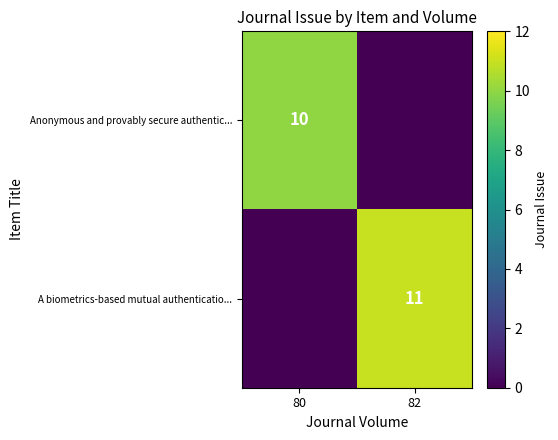

Is the value of A biometrics-based mutual authenticatio... at 82 greater than the value of Anonymous and provably secure authentic... at 80?

Yes